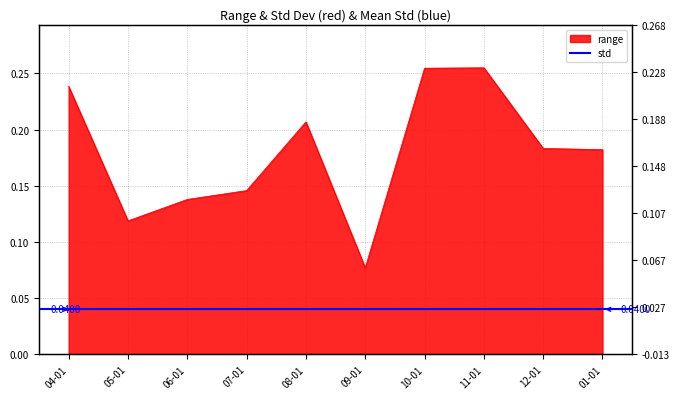

What is the difference between the second highest and minimum values?

0.2